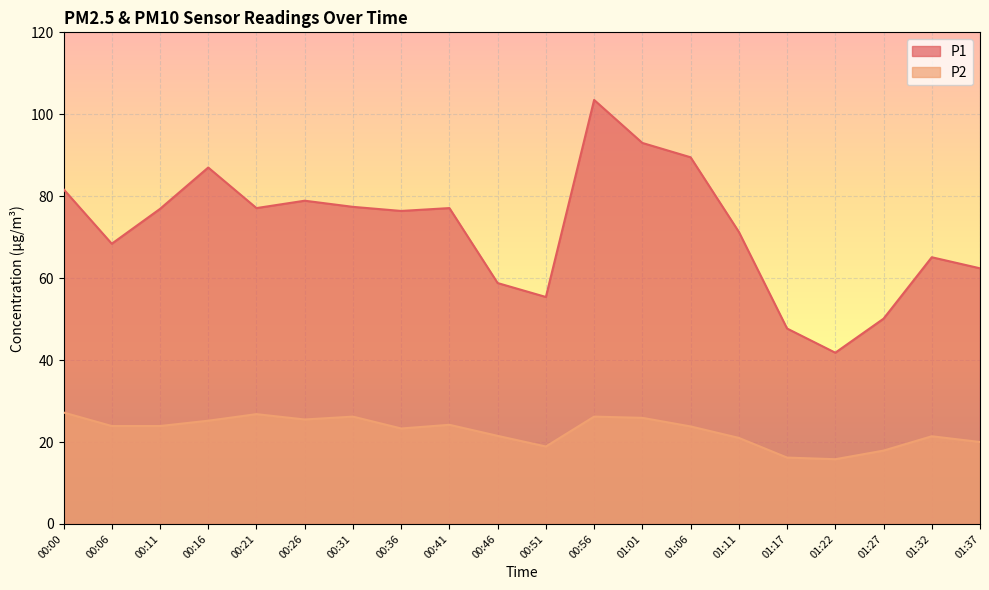

What is the difference between the maximum and minimum values in the P2 series?

11.4